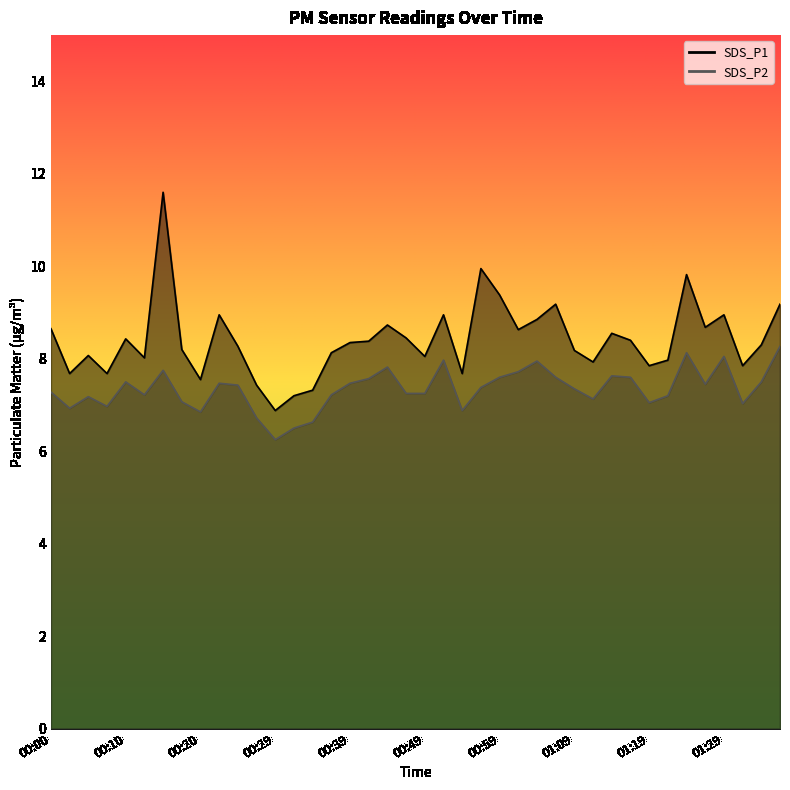

How many values in the SDS_P2 series exceed 7?

32